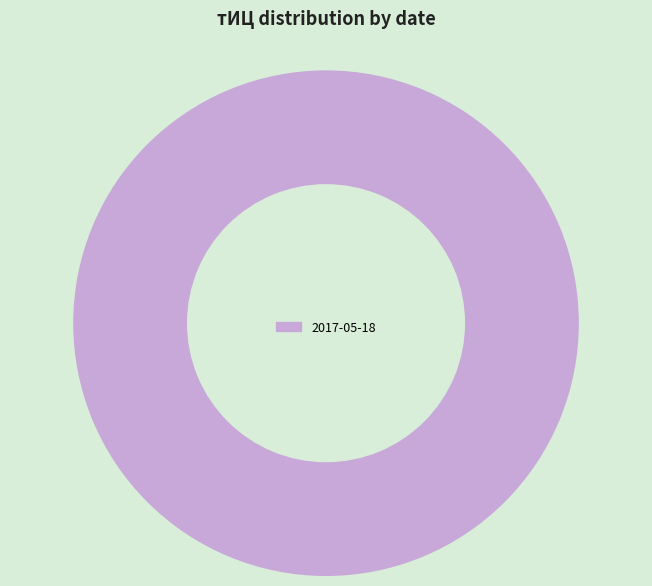

Is it true that 2017-05-18 is 85% of the pie?

False